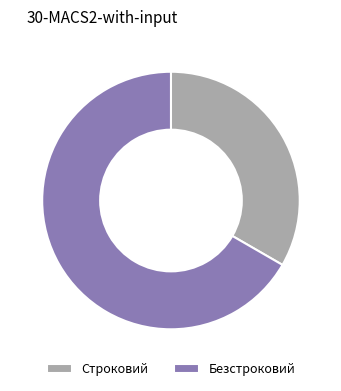

What is the ratio of the value at Безстроковий to the value at Строковий?

2.0